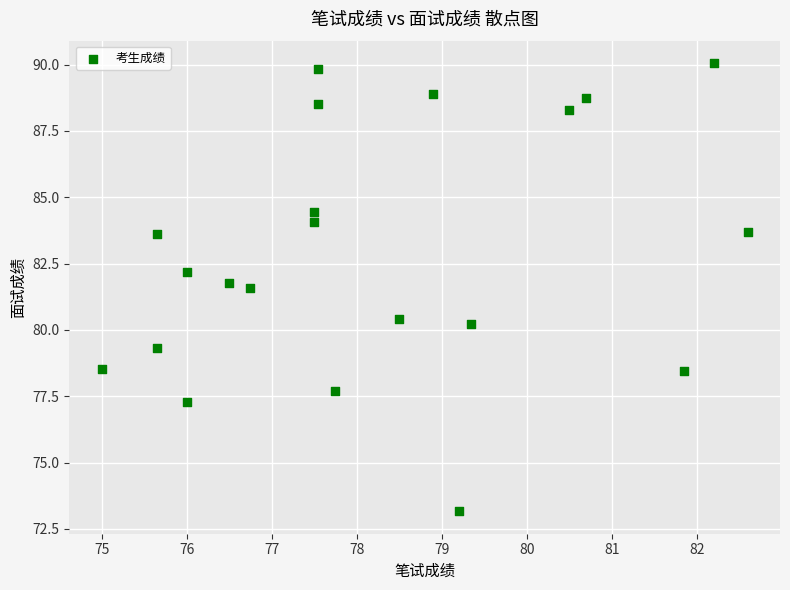

What is the range of X values (max minus min)?

7.6